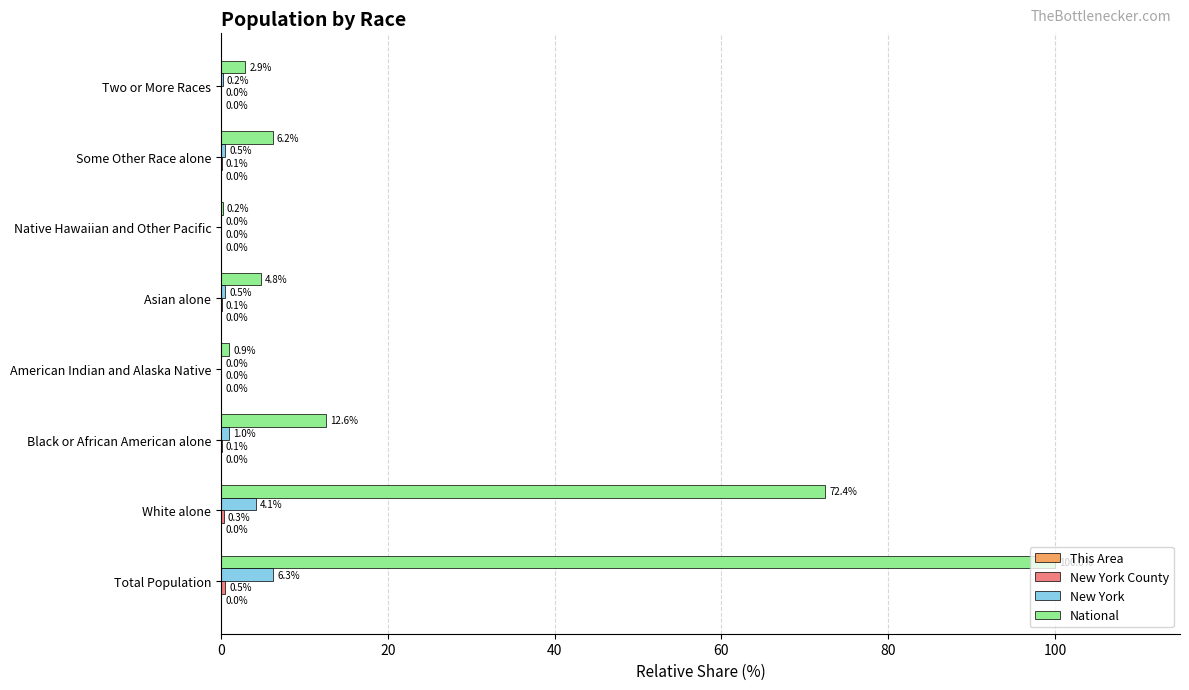

Which series has the largest total across all categories?

National